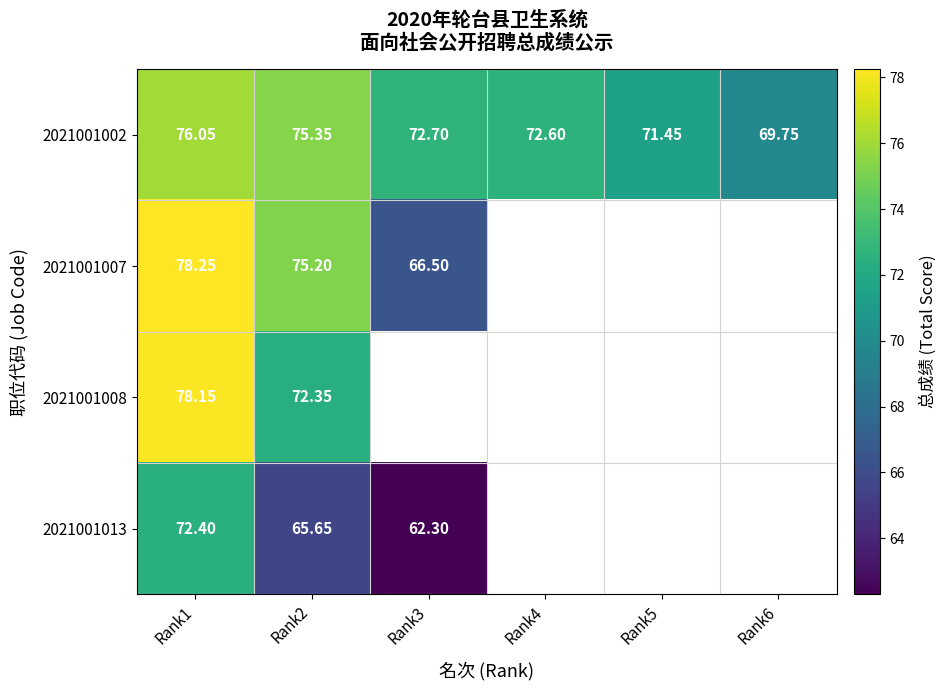

Rank the categories by 2021001008 value from highest to lowest.

Rank1, Rank2, Rank3, Rank4, Rank5, Rank6